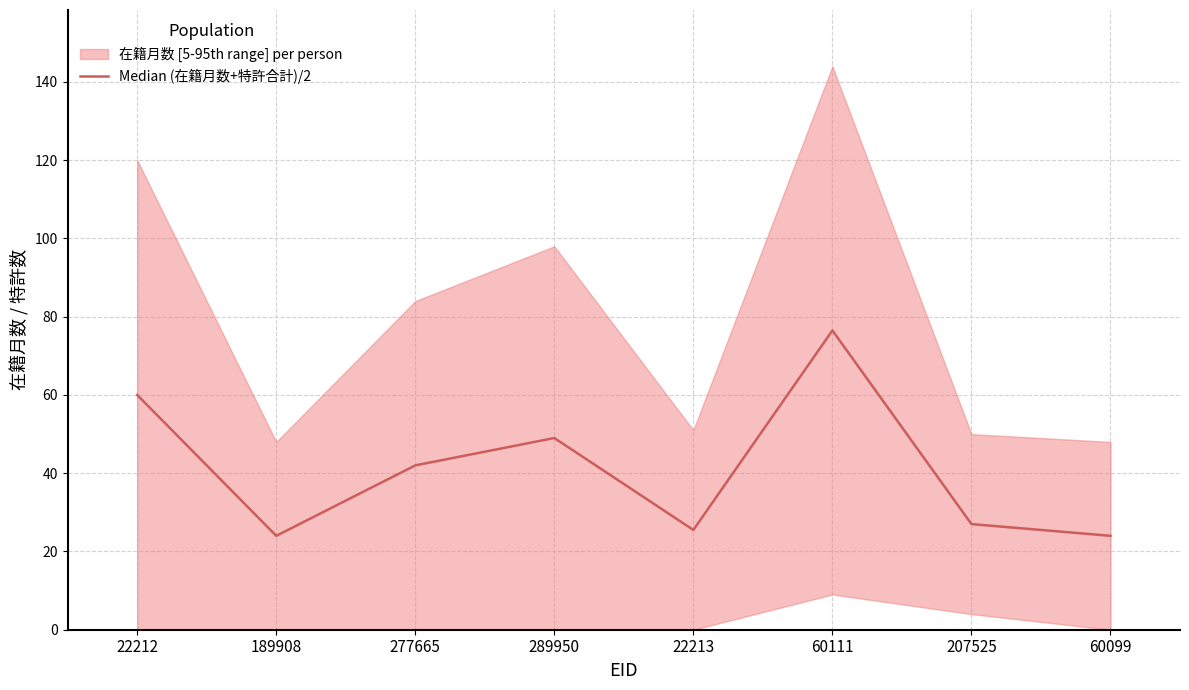

Where is the data nearest to the value 50?

289950